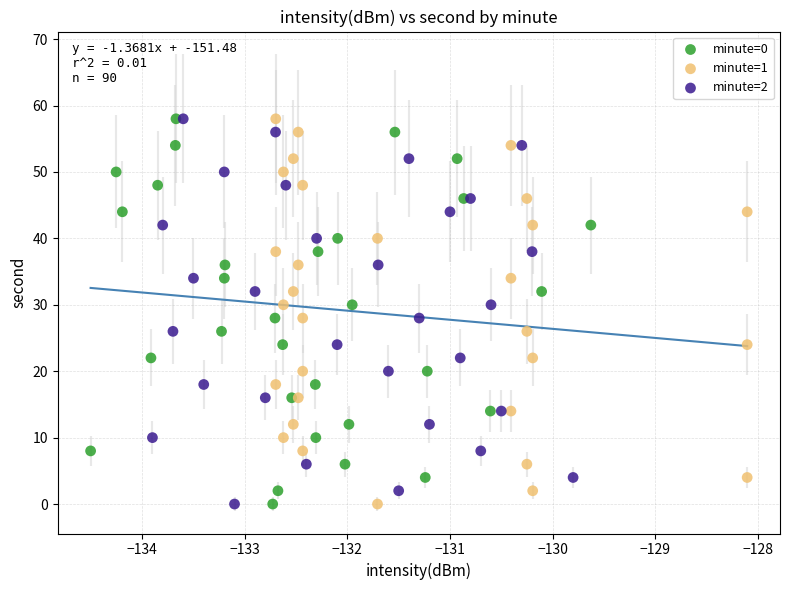

What are all the series names shown in the legend?

minute=0, minute=1, minute=2